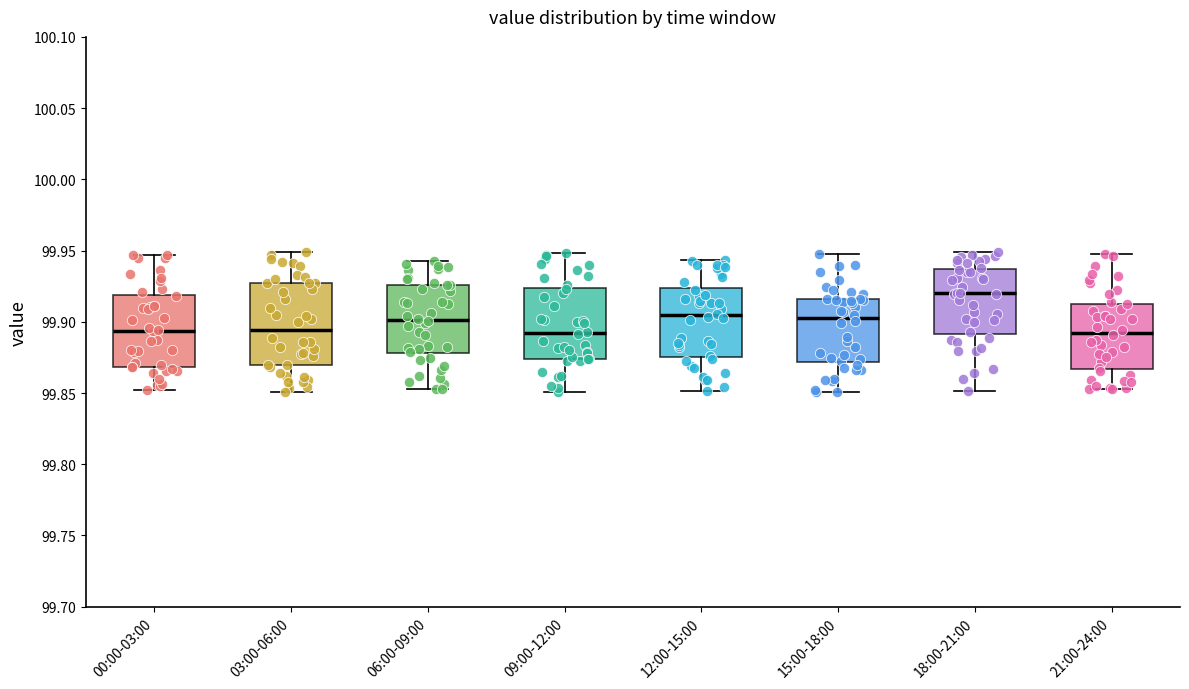

Reading left to right, transcribe this box plot: for each box, give where its median line is, the range the box spans, and where its two whiskers end, as read against the y-axis. The values are not printed on the chart, so give them approximately, as read against the axis.

00:00-03:00: median 99.895, box 99.870 to 99.920, whiskers 99.850 to 99.945
03:00-06:00: median 99.895, box 99.870 to 99.925, whiskers 99.850 to 99.950
06:00-09:00: median 99.900, box 99.880 to 99.925, whiskers 99.855 to 99.945
09:00-12:00: median 99.890, box 99.875 to 99.925, whiskers 99.850 to 99.950
12:00-15:00: median 99.905, box 99.875 to 99.925, whiskers 99.850 to 99.945
15:00-18:00: median 99.905, box 99.870 to 99.915, whiskers 99.850 to 99.945
18:00-21:00: median 99.920, box 99.890 to 99.935, whiskers 99.850 to 99.950
21:00-24:00: median 99.890, box 99.865 to 99.915, whiskers 99.855 to 99.950